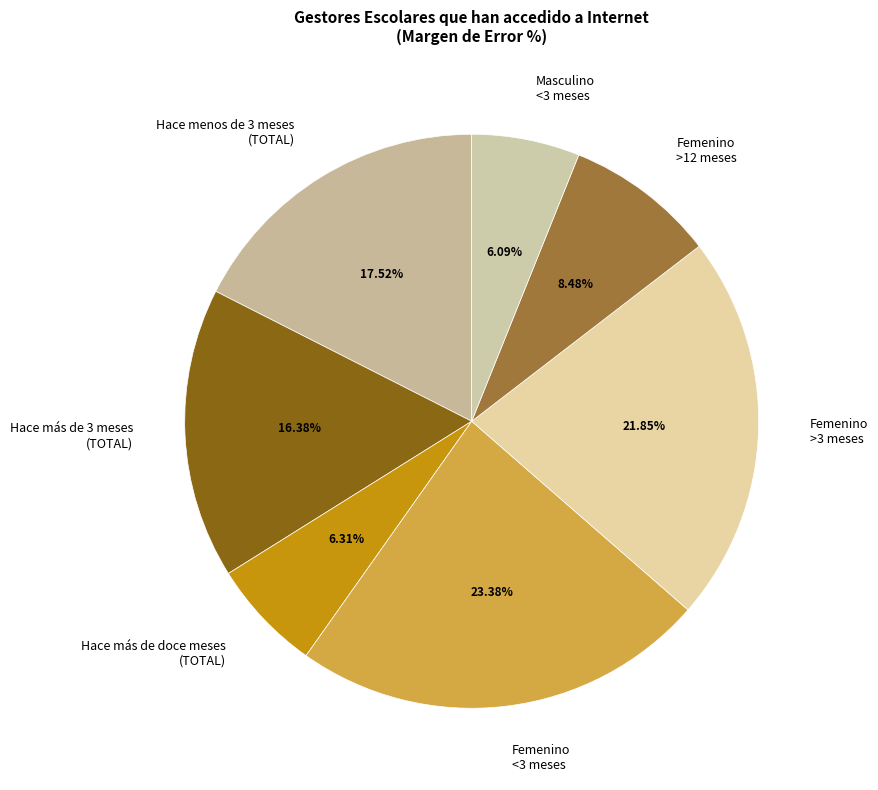

The Hace más de doce meses (TOTAL) slice represents 6% of the pie. True or false?

True